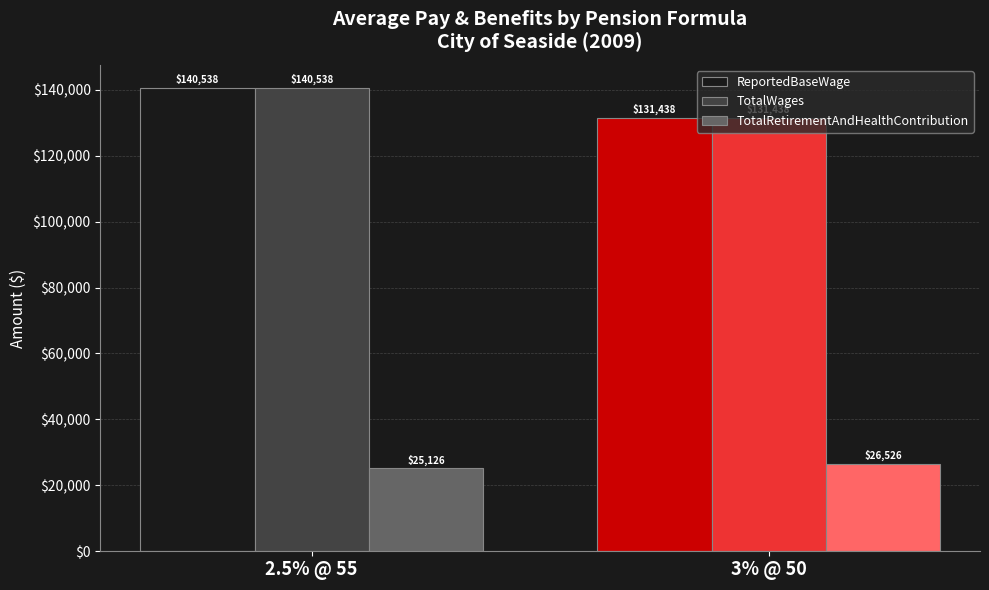

List the labels in order of ReportedBaseWage value, smallest first.

3% @ 50, 2.5% @ 55